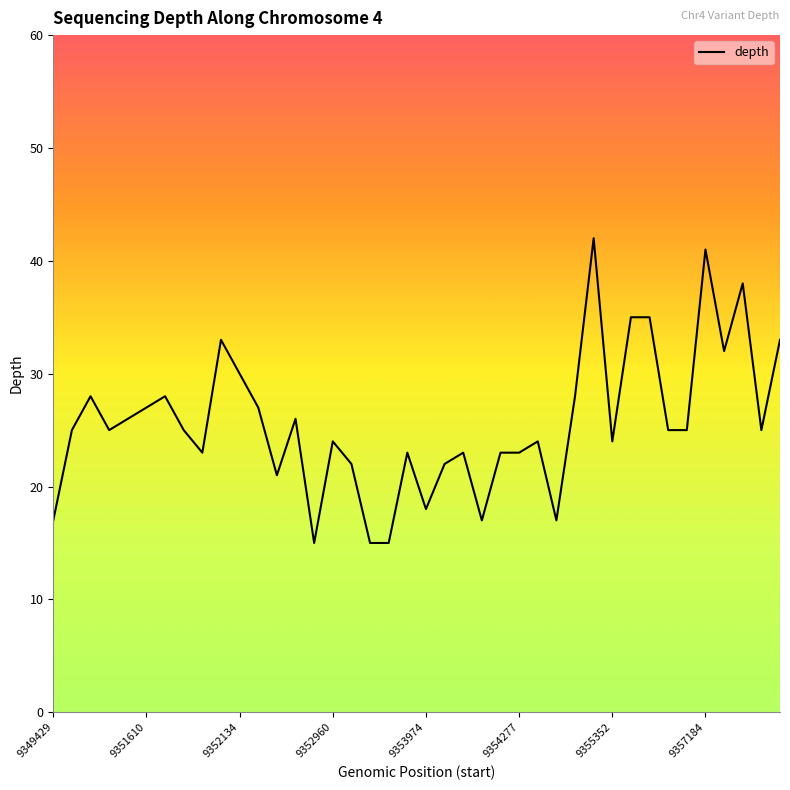

What is the smallest value displayed?

15